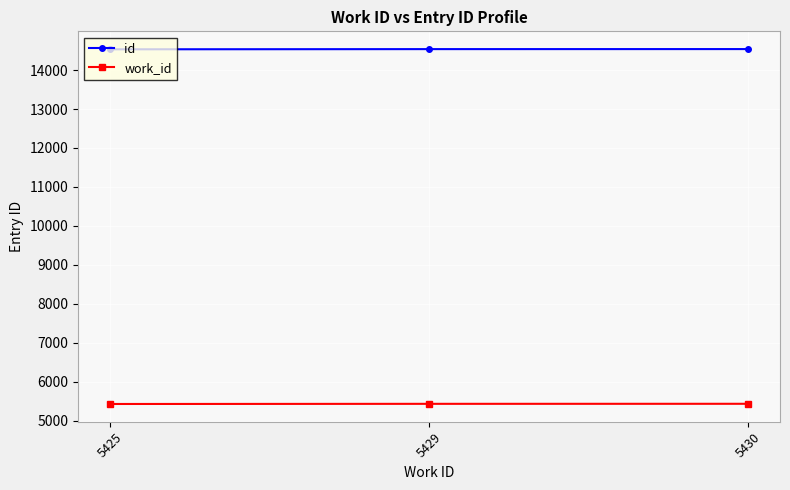

How many lines are shown in the chart?

2